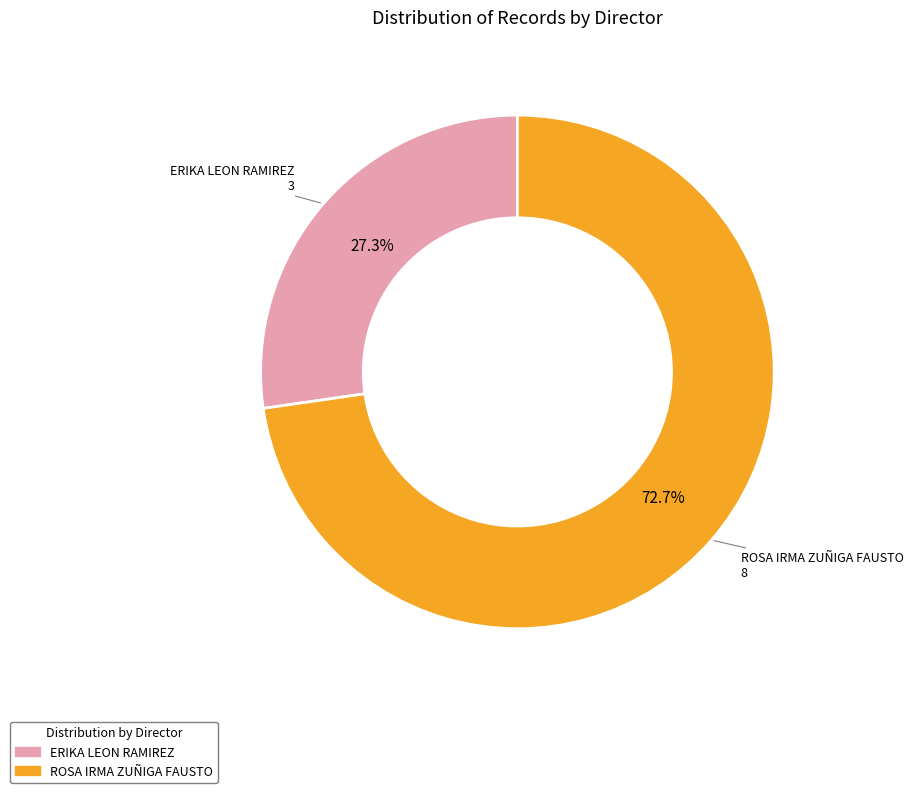

Is there a majority slice in this chart?

Yes